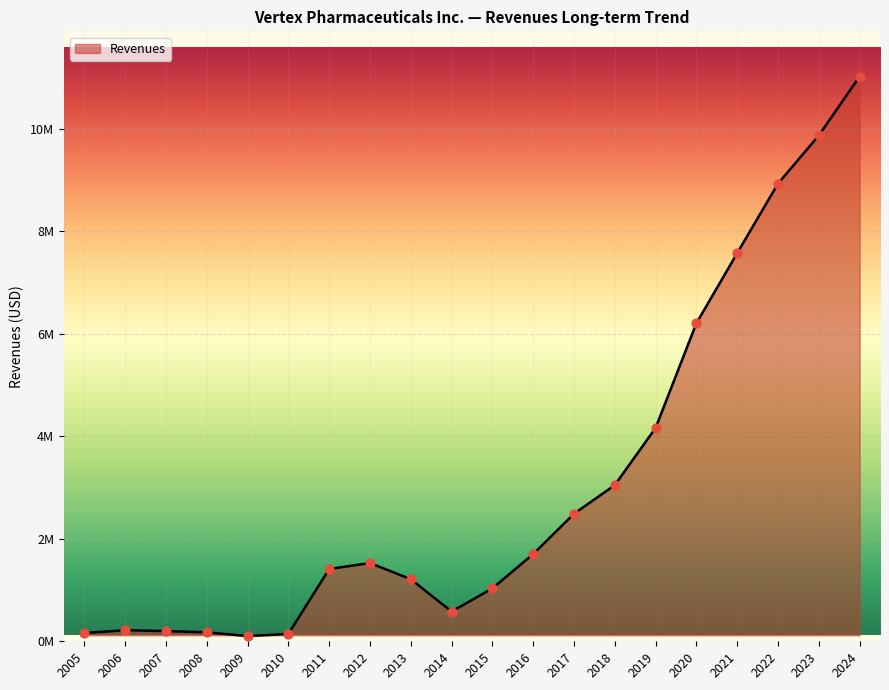

Does the chart have visible grid lines?

Yes